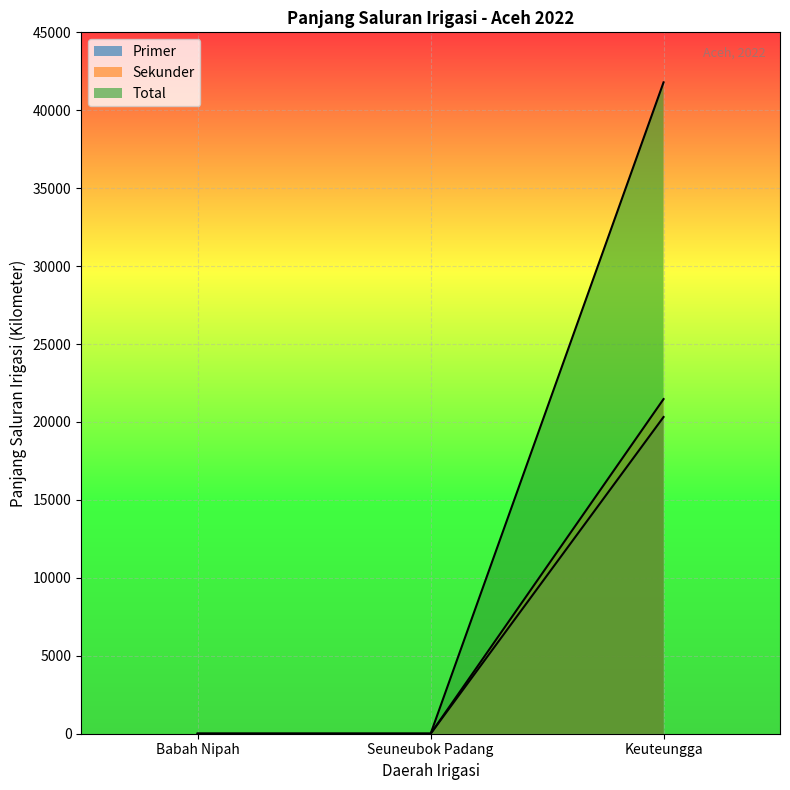

Is the value of Total at Babah Nipah greater than the value of Primer at Seuneubok Padang?

No